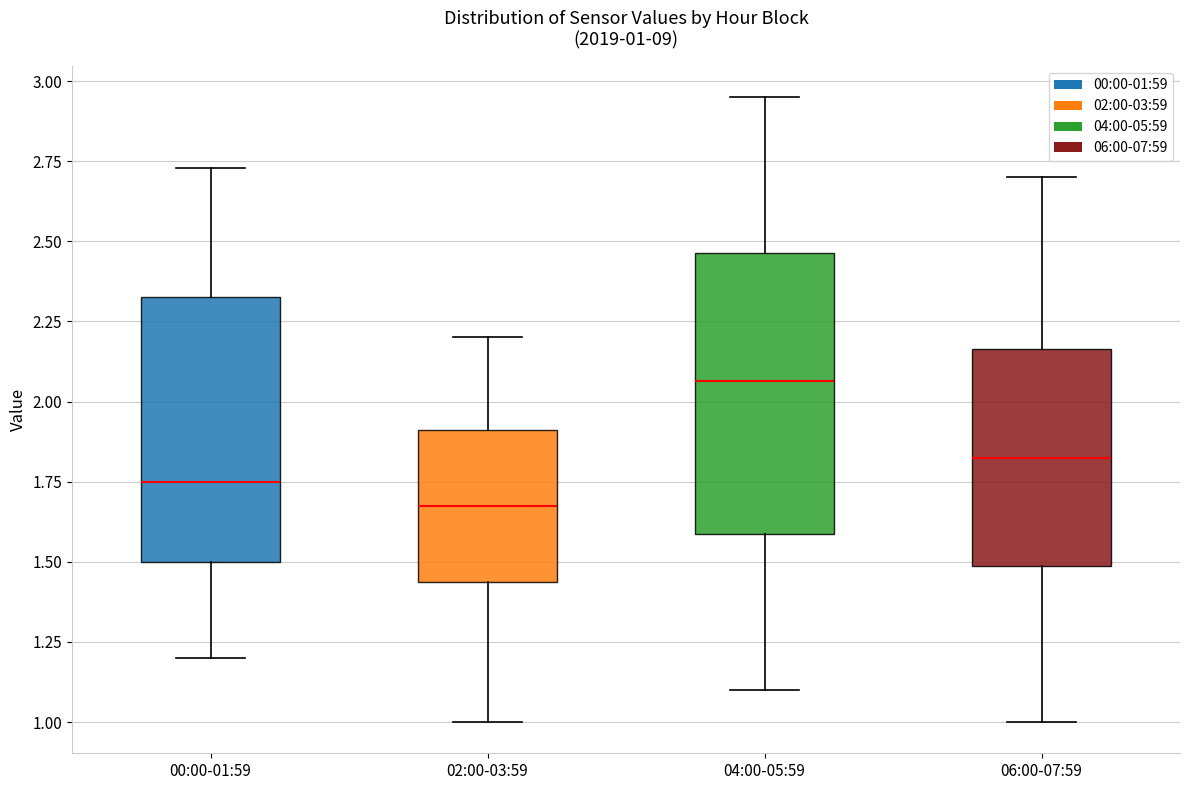

Which box's median line is the lowest?

02:00-03:59